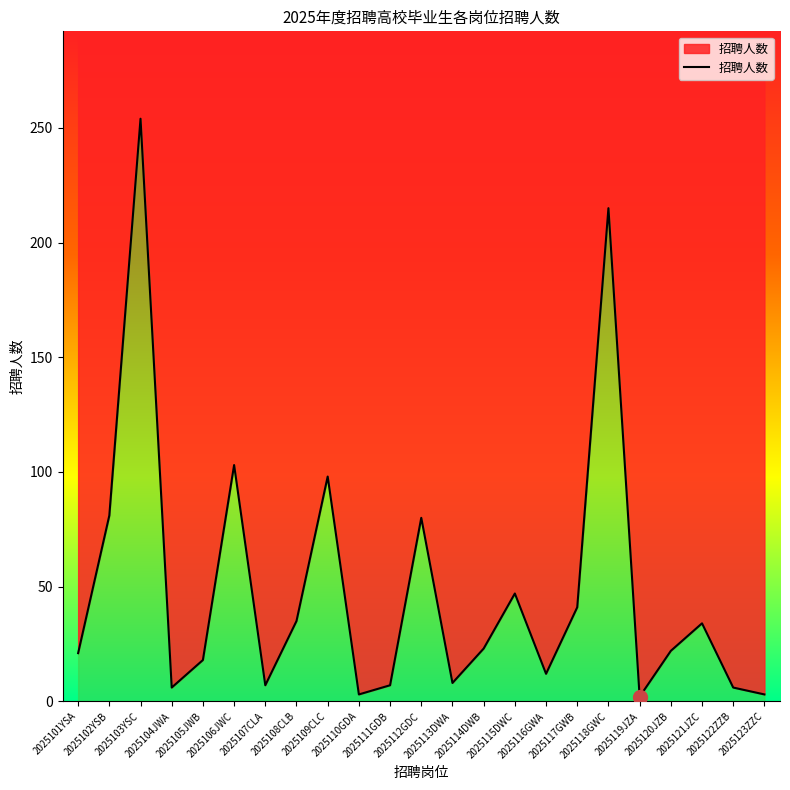

What is the difference between the maximum and minimum values?

252